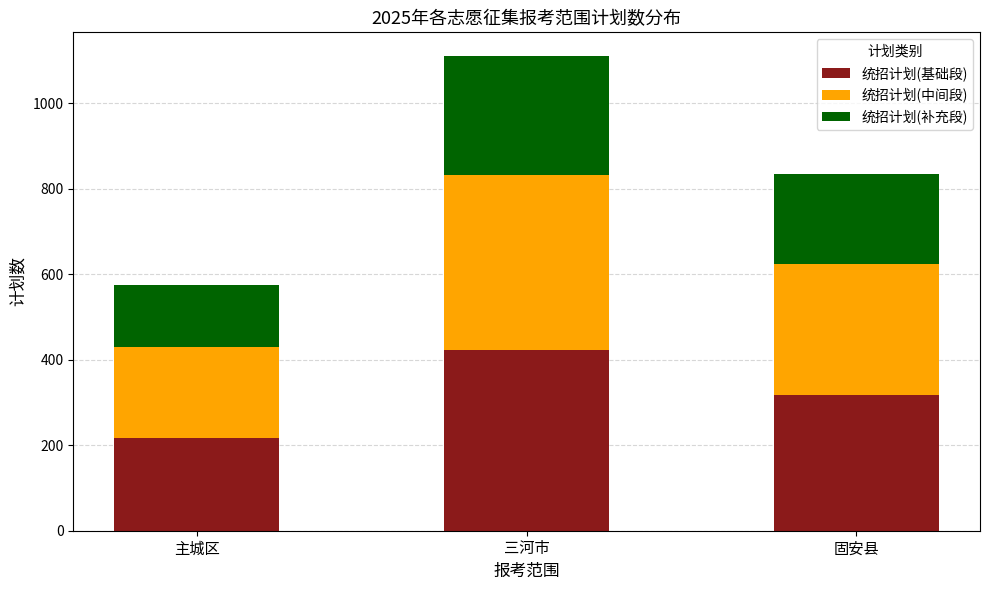

What are all the series names shown in the legend?

统招计划(基础段), 统招计划(中间段), 统招计划(补充段)